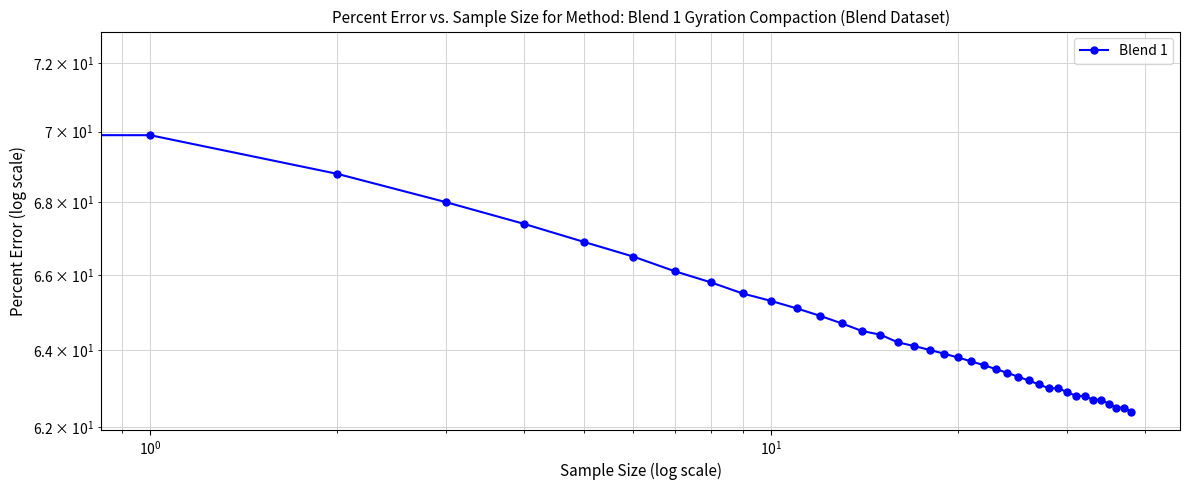

Read the value at 17.

64.1